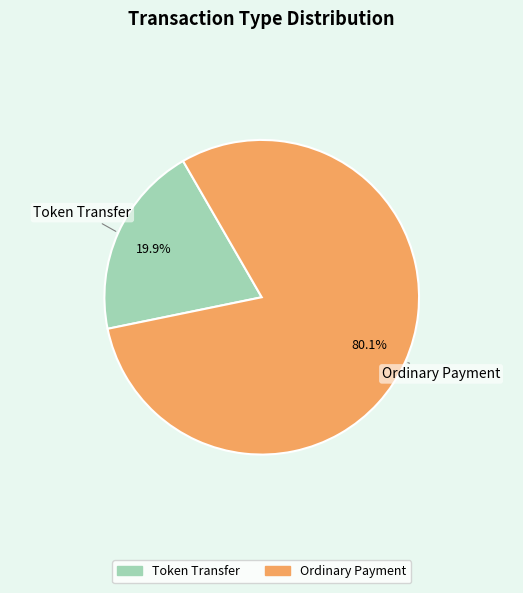

True or false: Ordinary Payment accounts for 67% of the total.

False